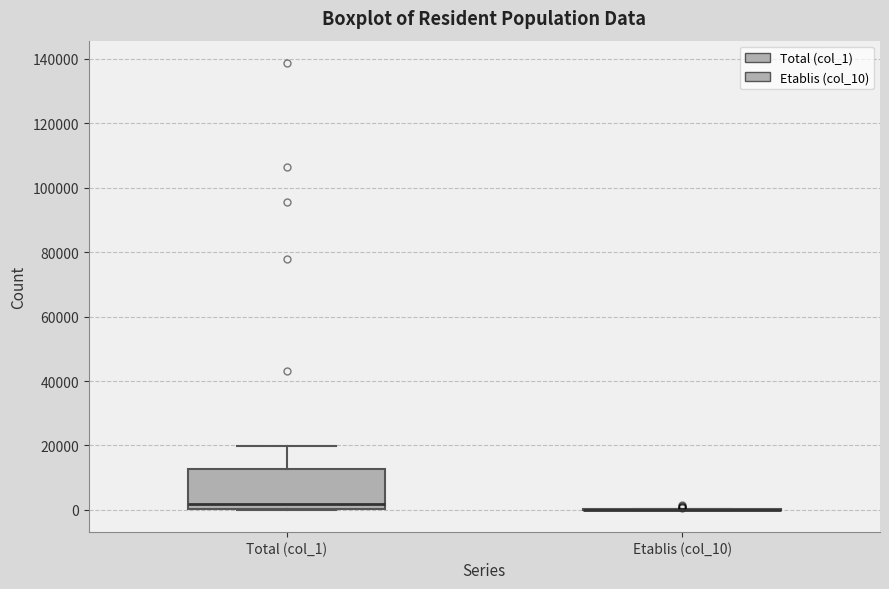

Which box is the tallest, from its lower edge to its upper edge?

Total (col_1)